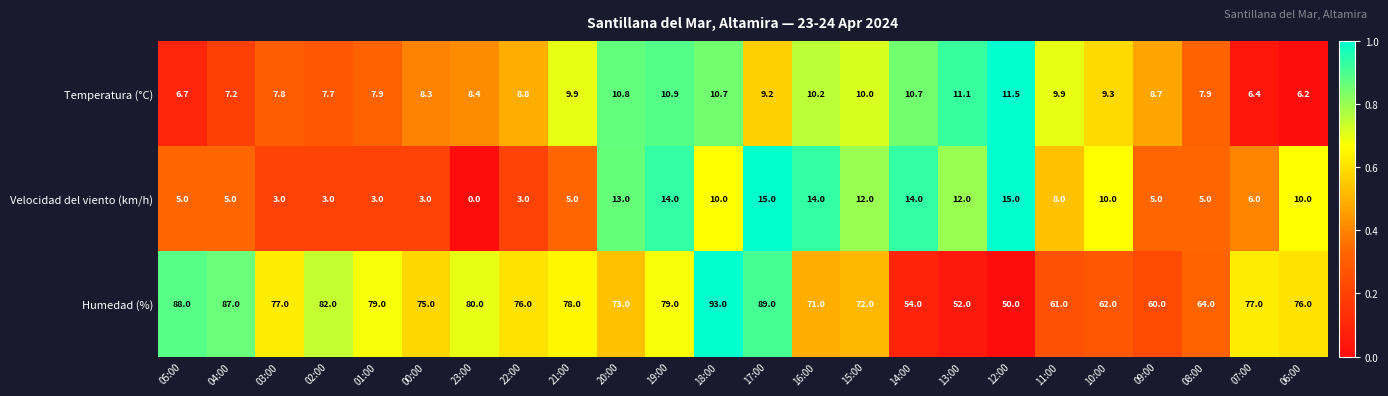

Which series changed the most between 23:00 and 18:00?

Humedad (%)